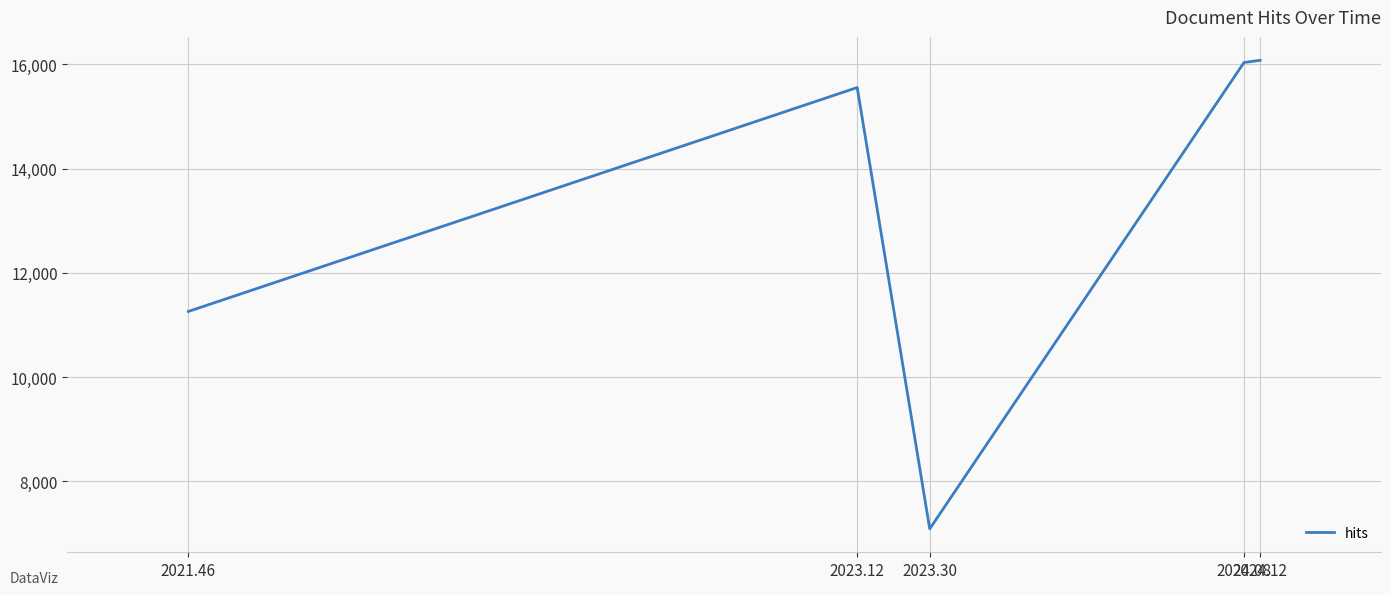

What is the difference between the maximum and second lowest values?

4816